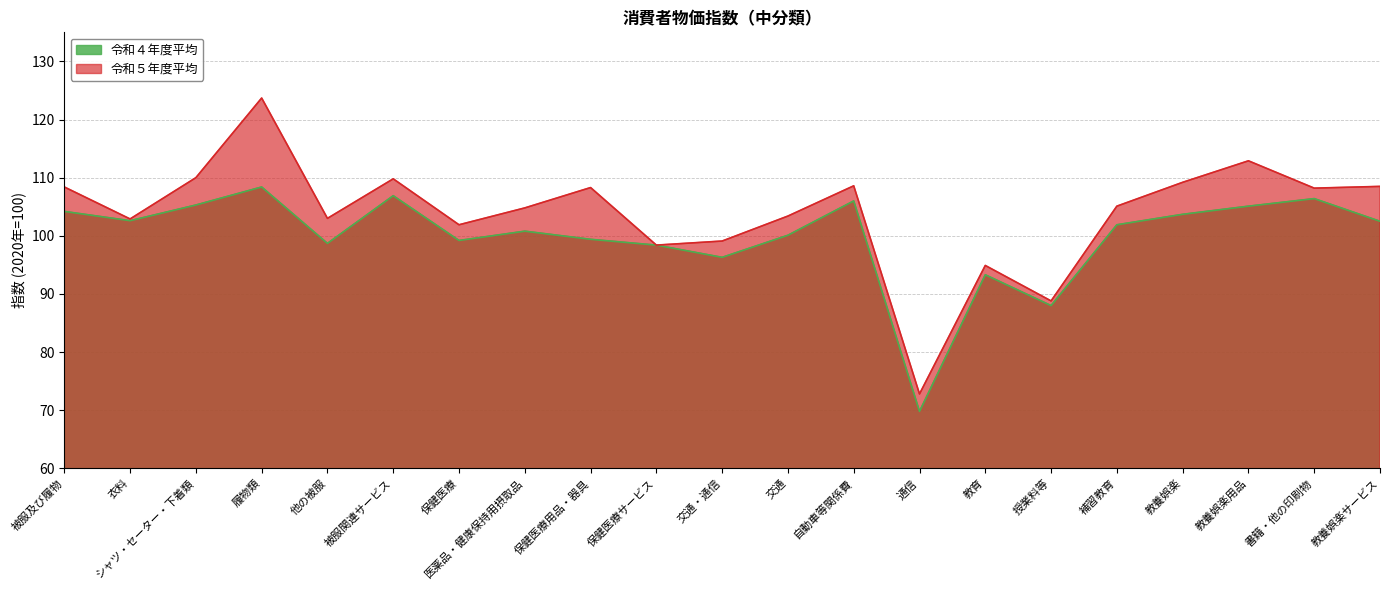

At how many categories does at least one series exceed 109?

5